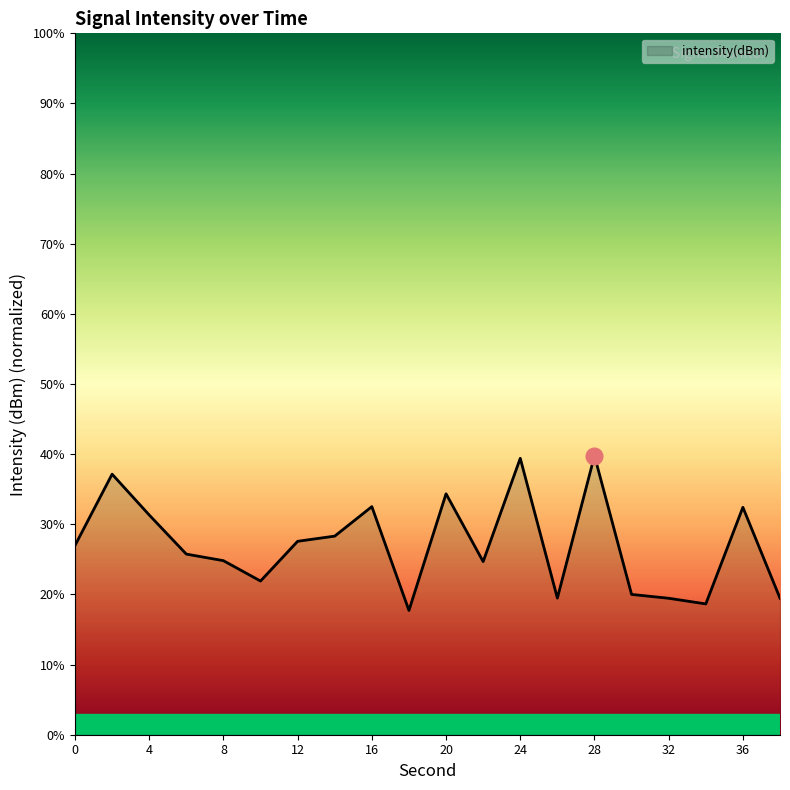

What is the maximum value shown in the chart?

39.8